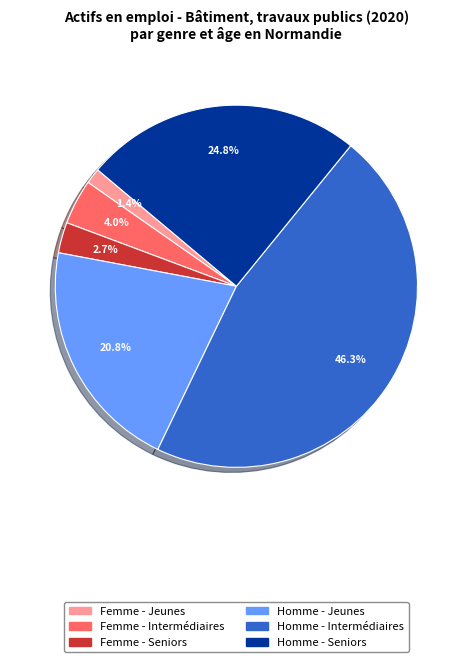

The Homme - Intermédiaires slice represents 38% of the pie. True or false?

False